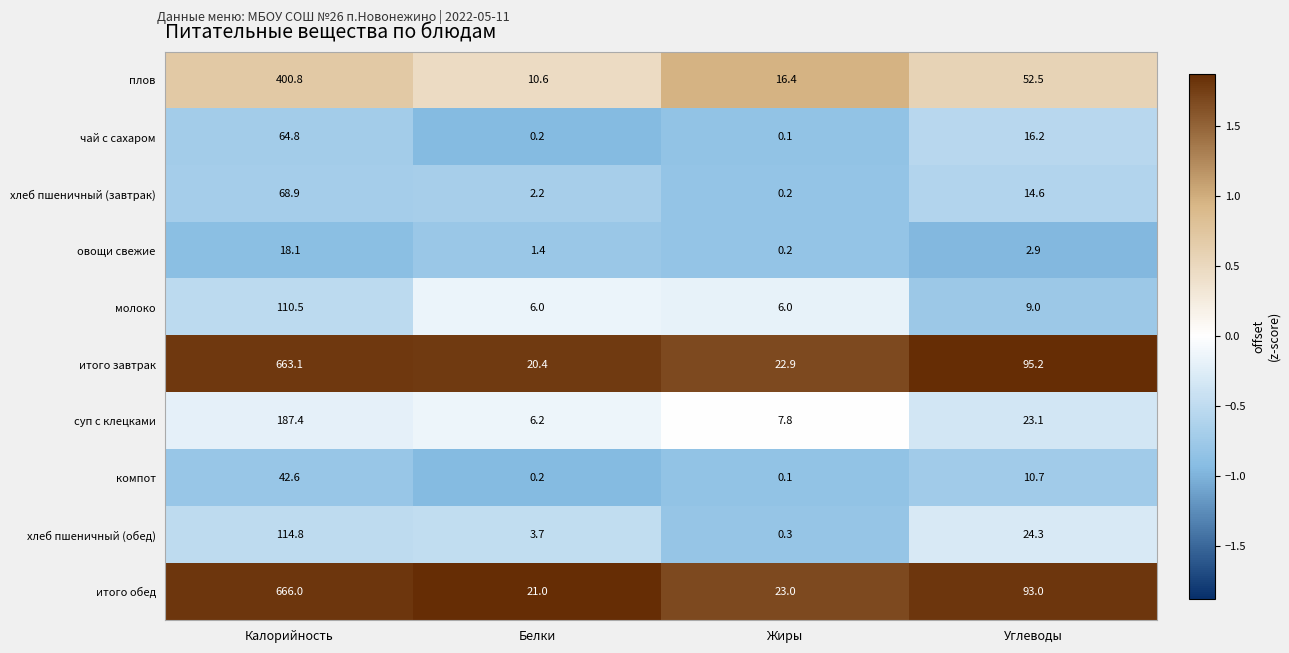

What is the difference between the maximum and minimum values in the итого завтрак series?

642.7